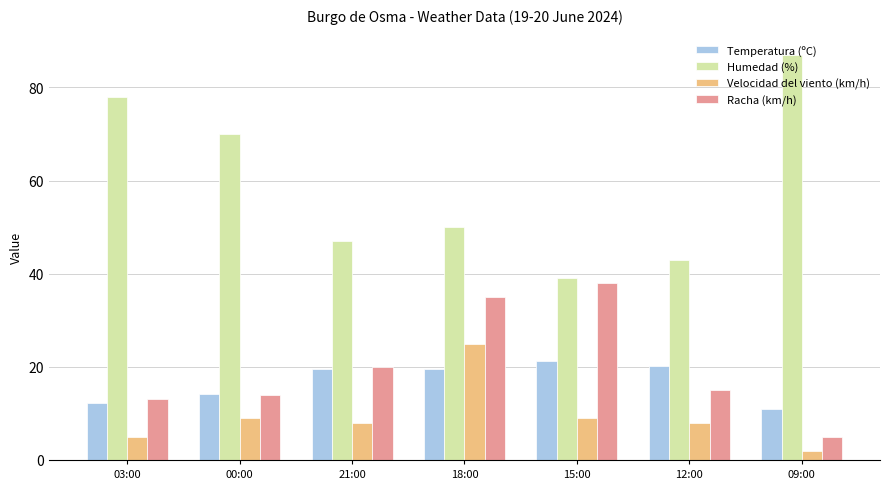

Count the number of categories in the chart.

7